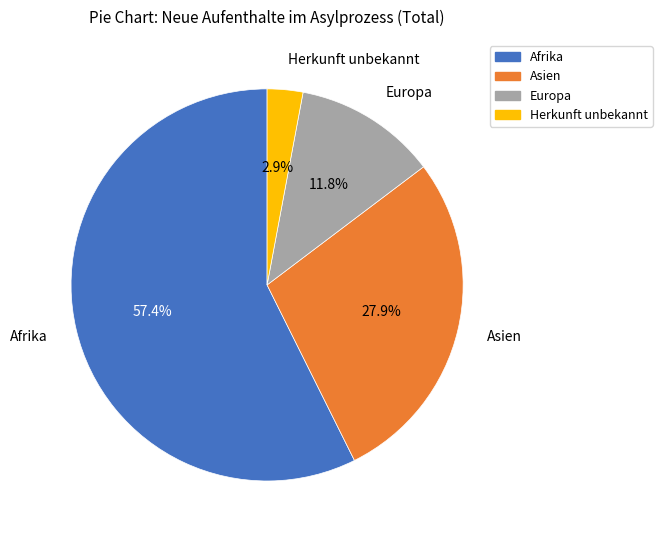

How much of the chart is everything except Europa?

88.2%